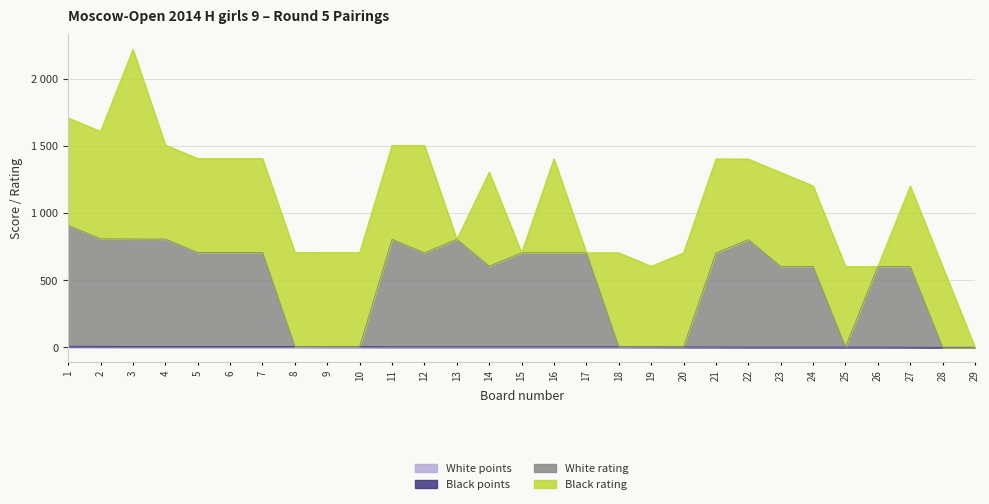

What is the highest value of the White rating series?

908.0